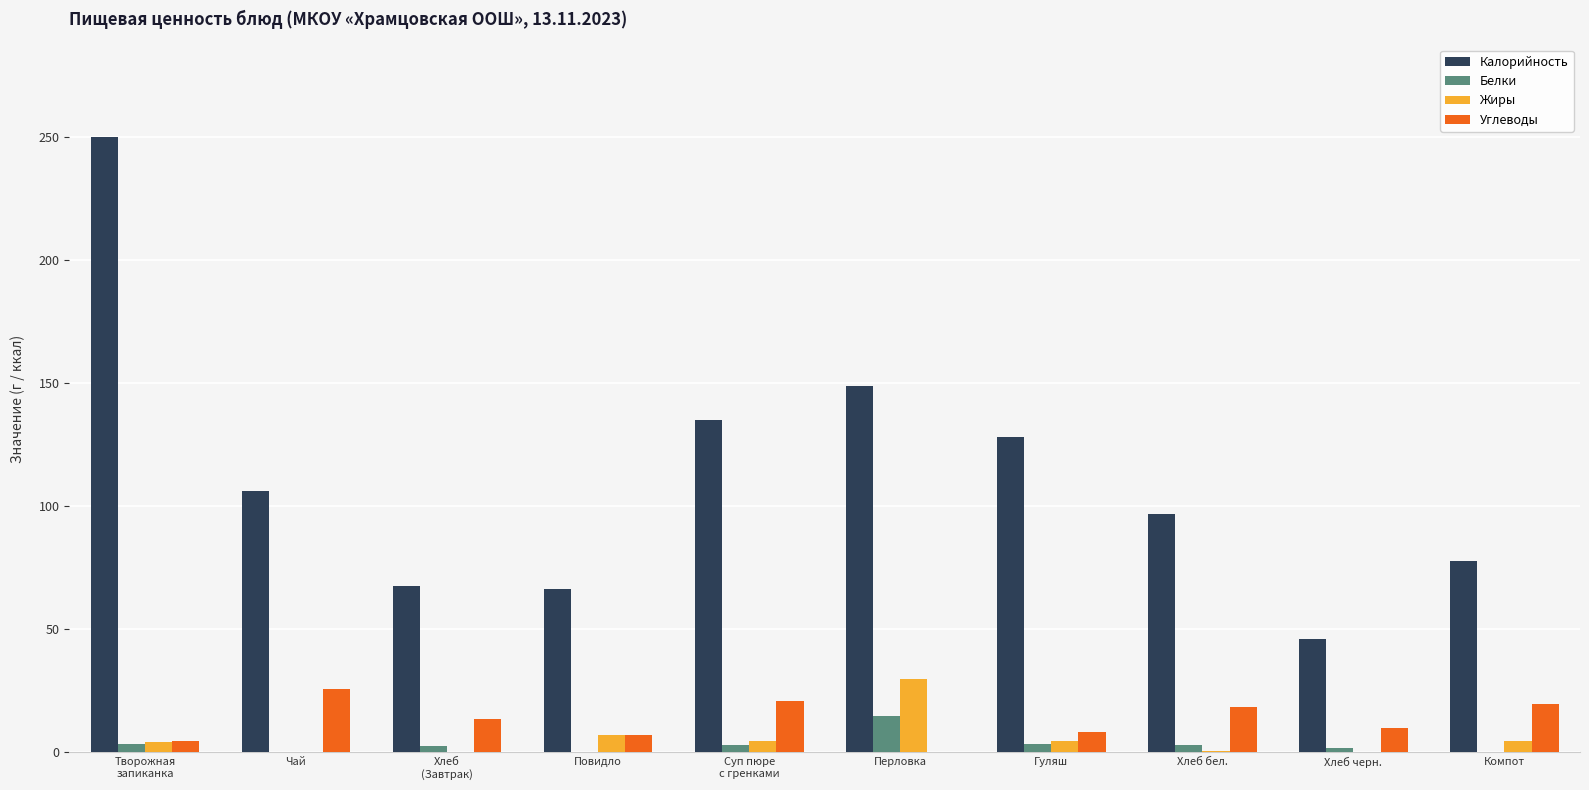

What is the sum of all Углеводы values?

128.9